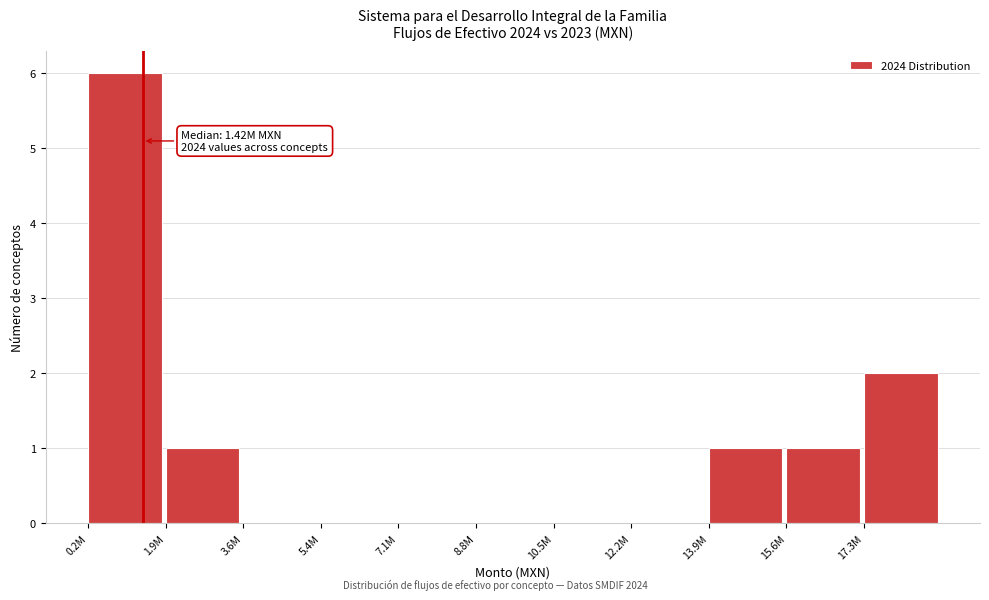

Reading left to right, transcribe all the data shown in this chart.

0.2M=6	1.9M=1	3.6M=0	5.4M=0	7.1M=0	8.8M=0	10.5M=0	12.2M=0	13.9M=1	15.6M=1	17.3M=2